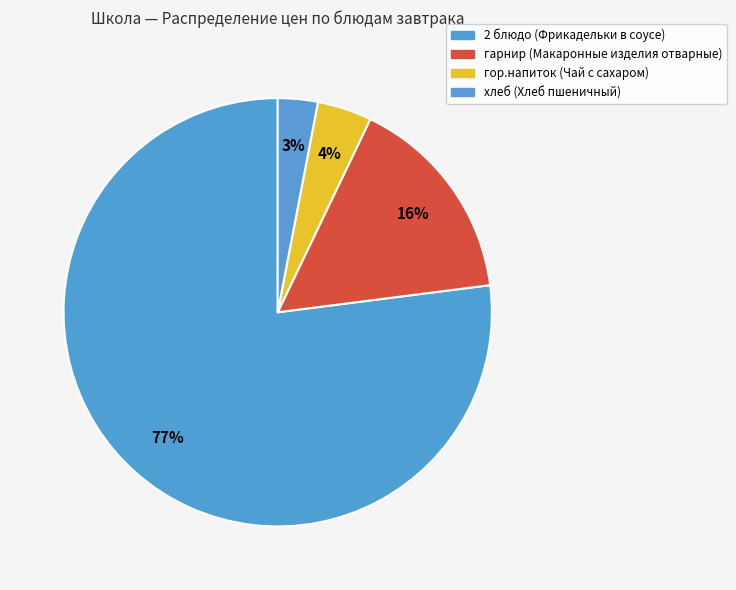

How many segments does this pie chart have?

4